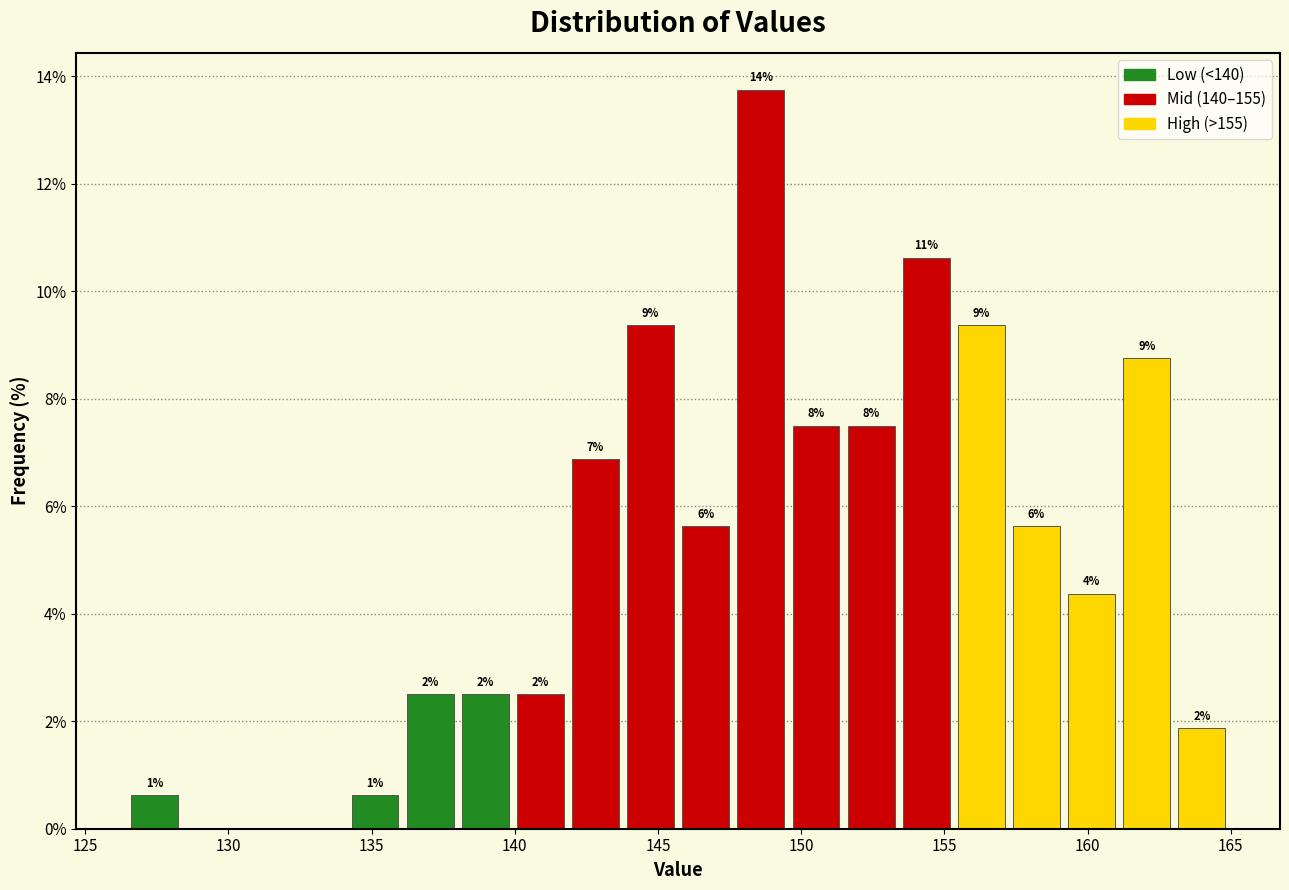

Read against the x-axis, roughly where is the centre of the tallest bar?

148.5